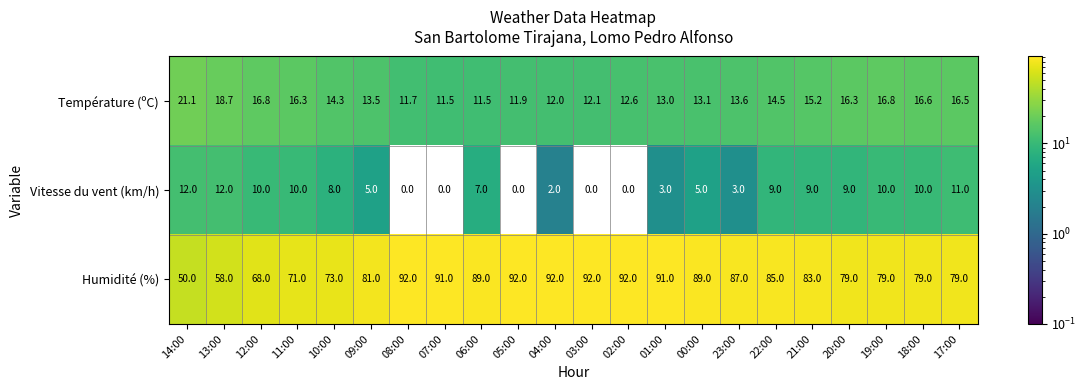

What is the sum of all Humidité (%) values?

1792.0